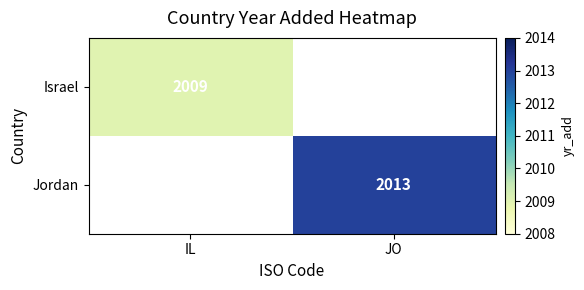

True or false: Israel has a value of 3487.1 at IL.

False